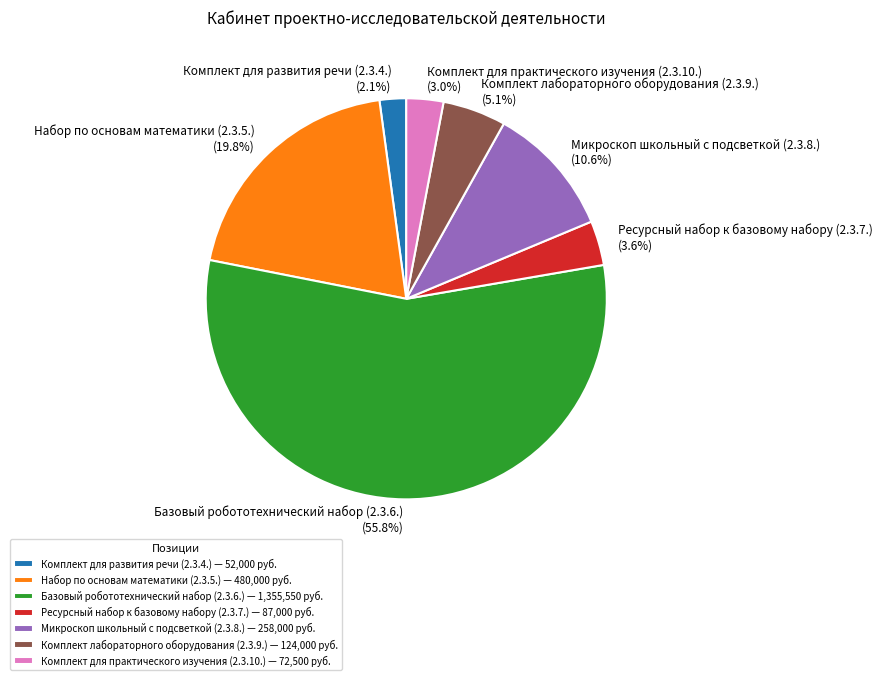

True or false: Ресурсный набор к базовому набору (2.3.7.) accounts for 4% of the total.

True